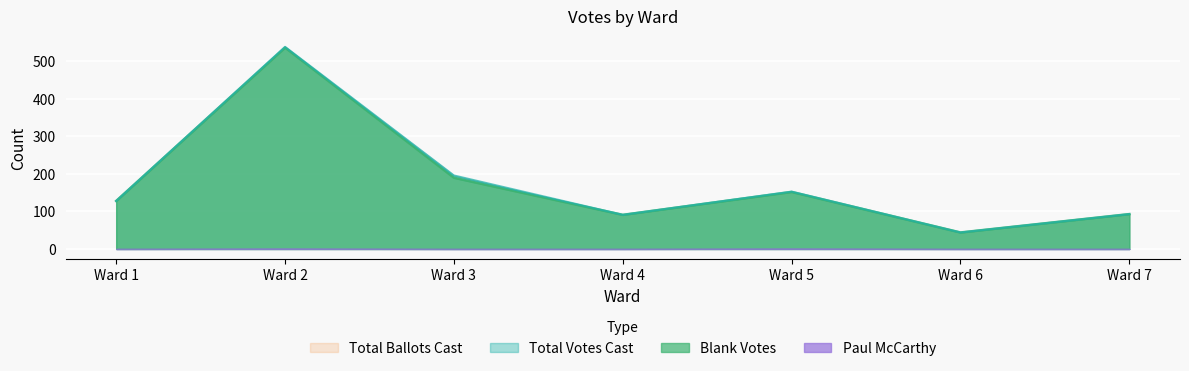

Which category has the lowest value across all series?

Ward 6